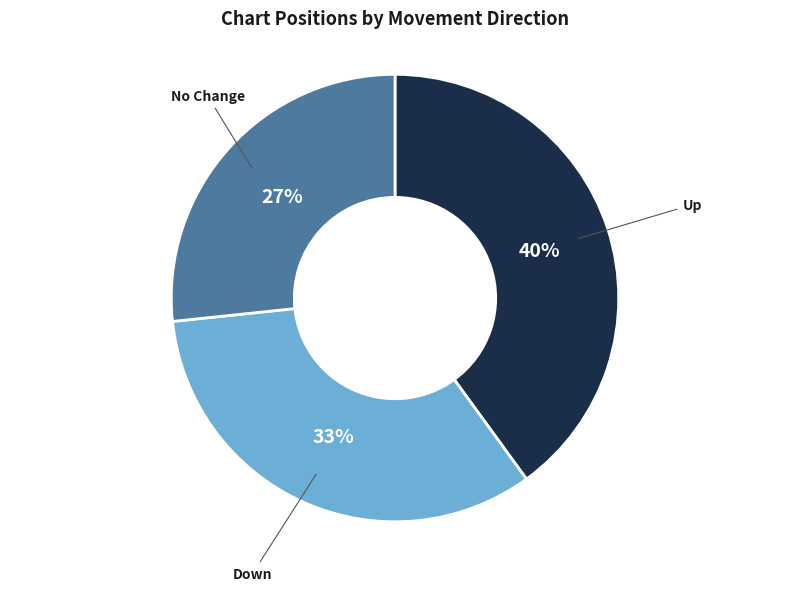

Is there a majority slice in this chart?

No